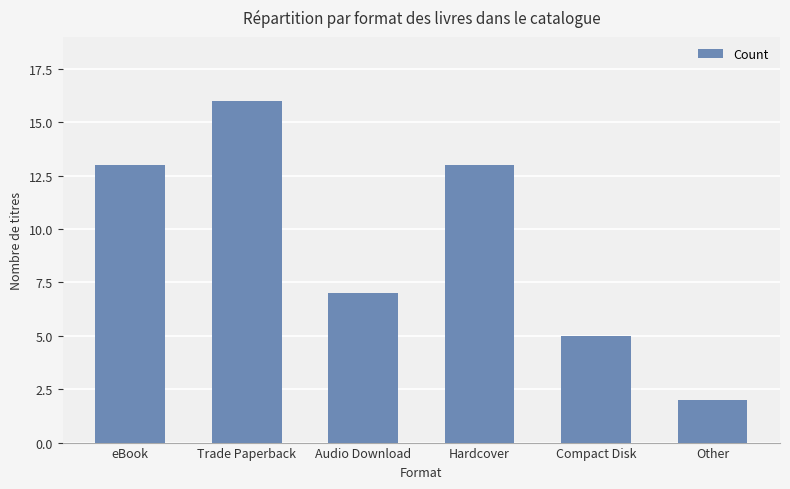

What is the label of the 4th bar from the right?

Audio Download